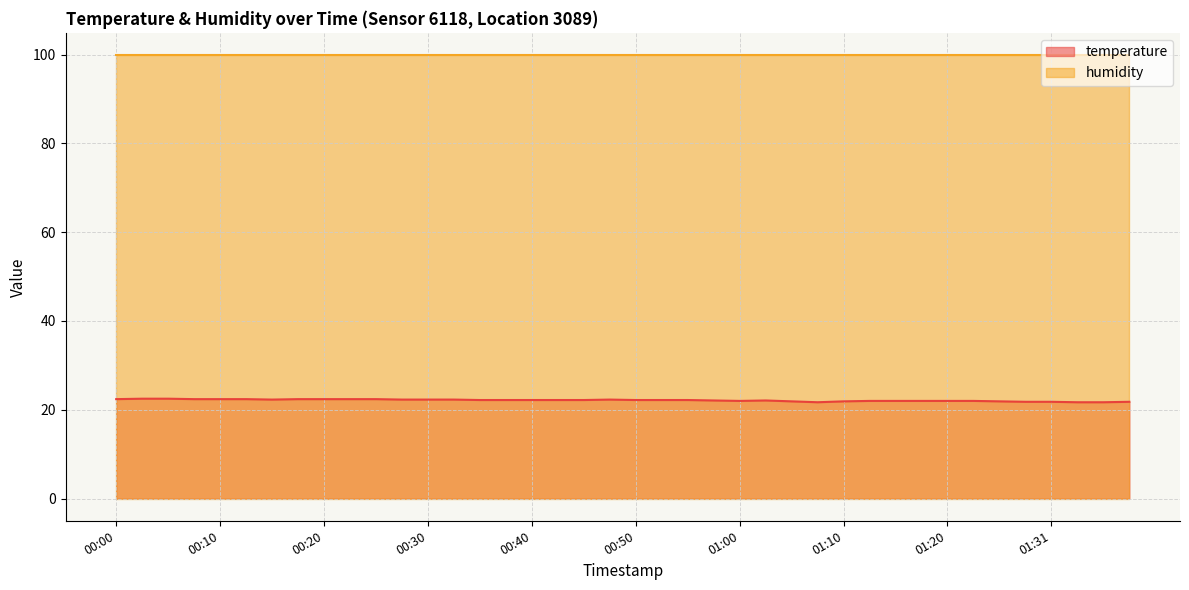

List the labels in order of value, smallest first.

01:07, 01:33, 01:36, 01:28, 01:31, 01:38, 01:05, 01:10, 01:25, 01:00, 01:12, 01:15, 01:17, 01:20, 01:23, 00:57, 01:02, 00:35, 00:37, 00:40, 00:42, 00:45, 00:50, 00:52, 00:55, 00:15, 00:27, 00:30, 00:32, 00:47, 00:00, 00:08, 00:10, 00:13, 00:18, 00:20, 00:23, 00:25, 00:03, 00:05